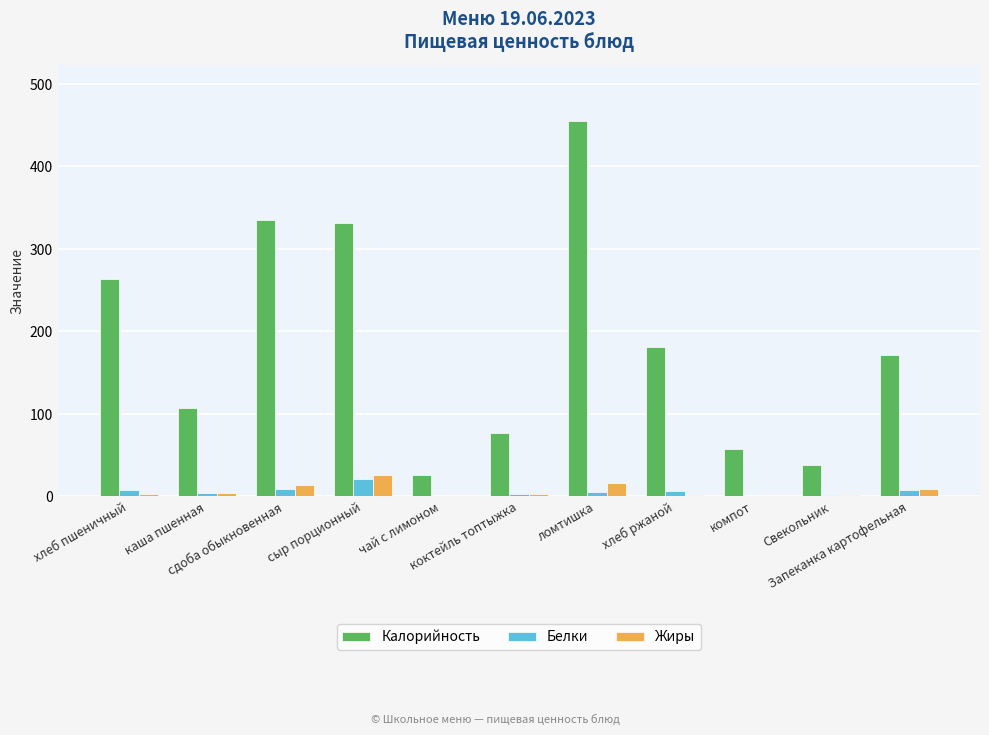

Is it true that Калорийность equals 26.2 at чай с лимоном?

True